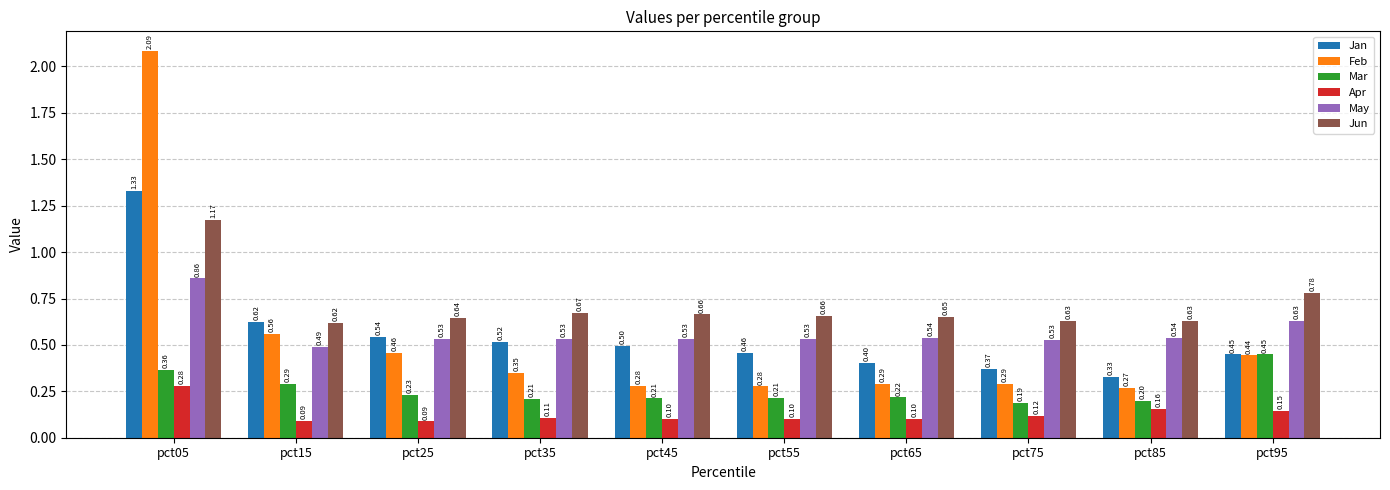

Is the value of Mar at pct85 greater than the value of Jan at pct35?

No